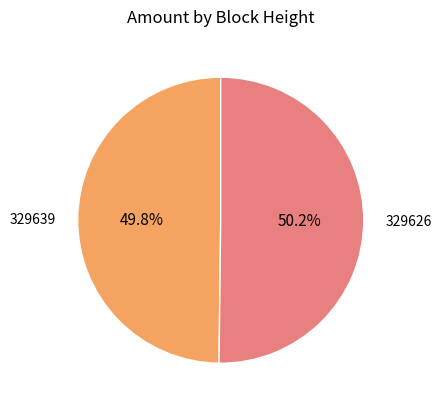

What percentage is NOT represented by 329626?

49.8%